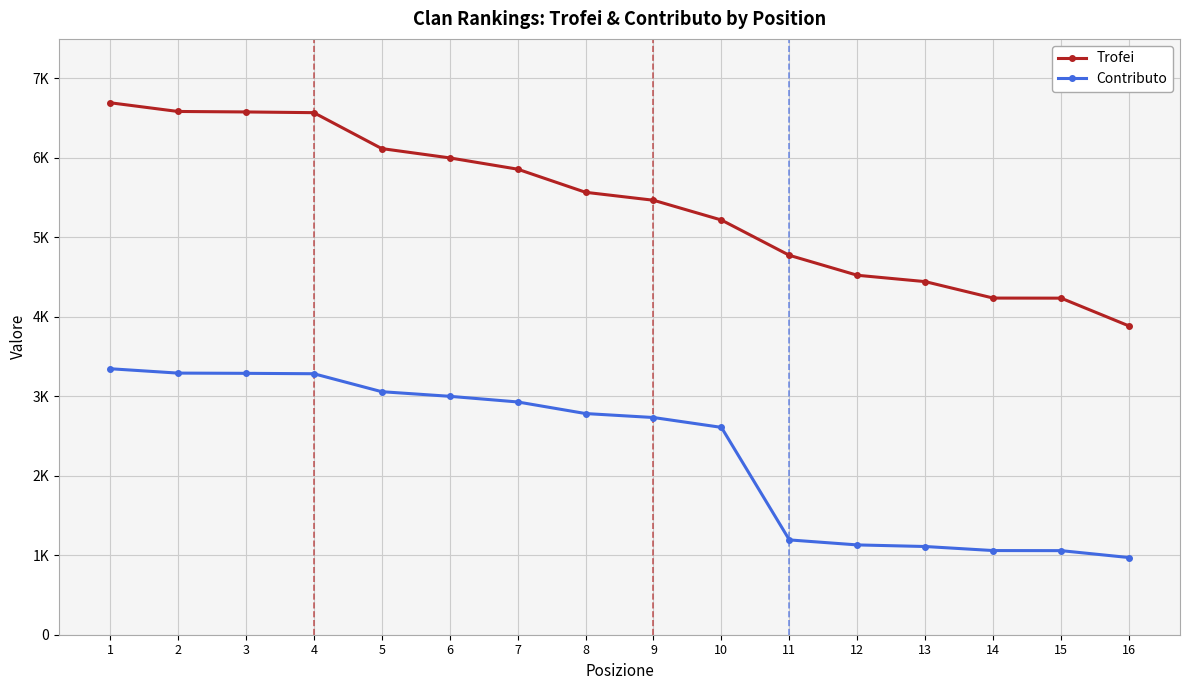

Is the value of Trofei at 9 greater than the value of Contributo at 15?

Yes